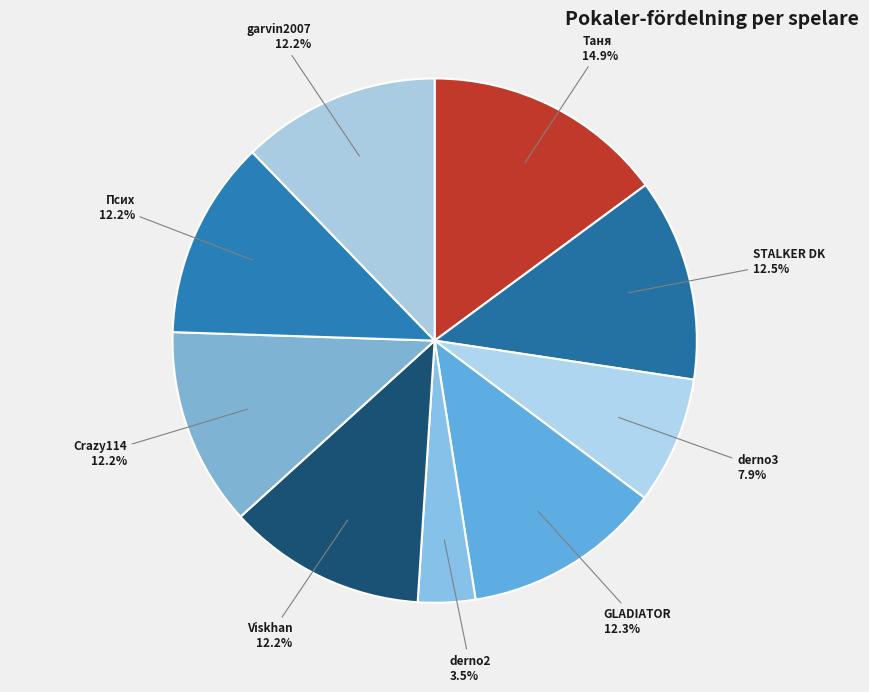

How many segments does this pie chart have?

9